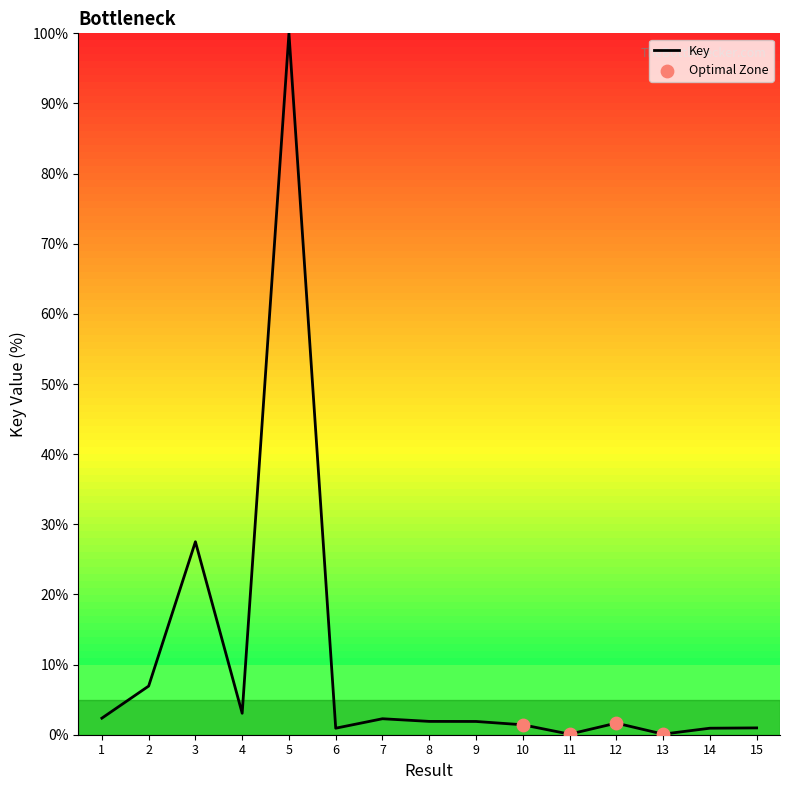

What is the change in value from 4 to 6?

-2.1